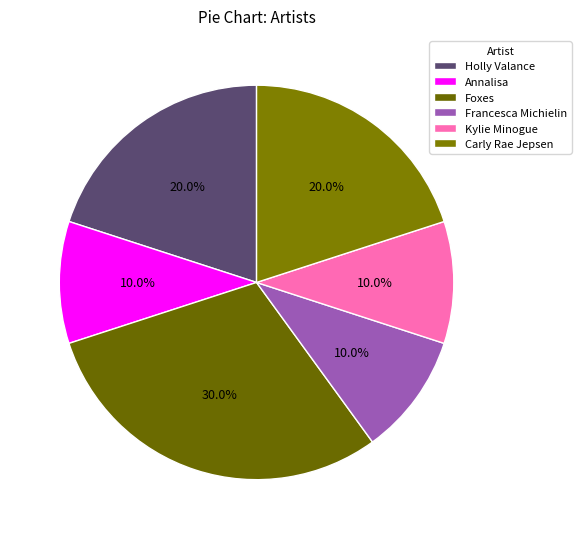

What percentage is the Foxes slice, to the nearest percent?

30%